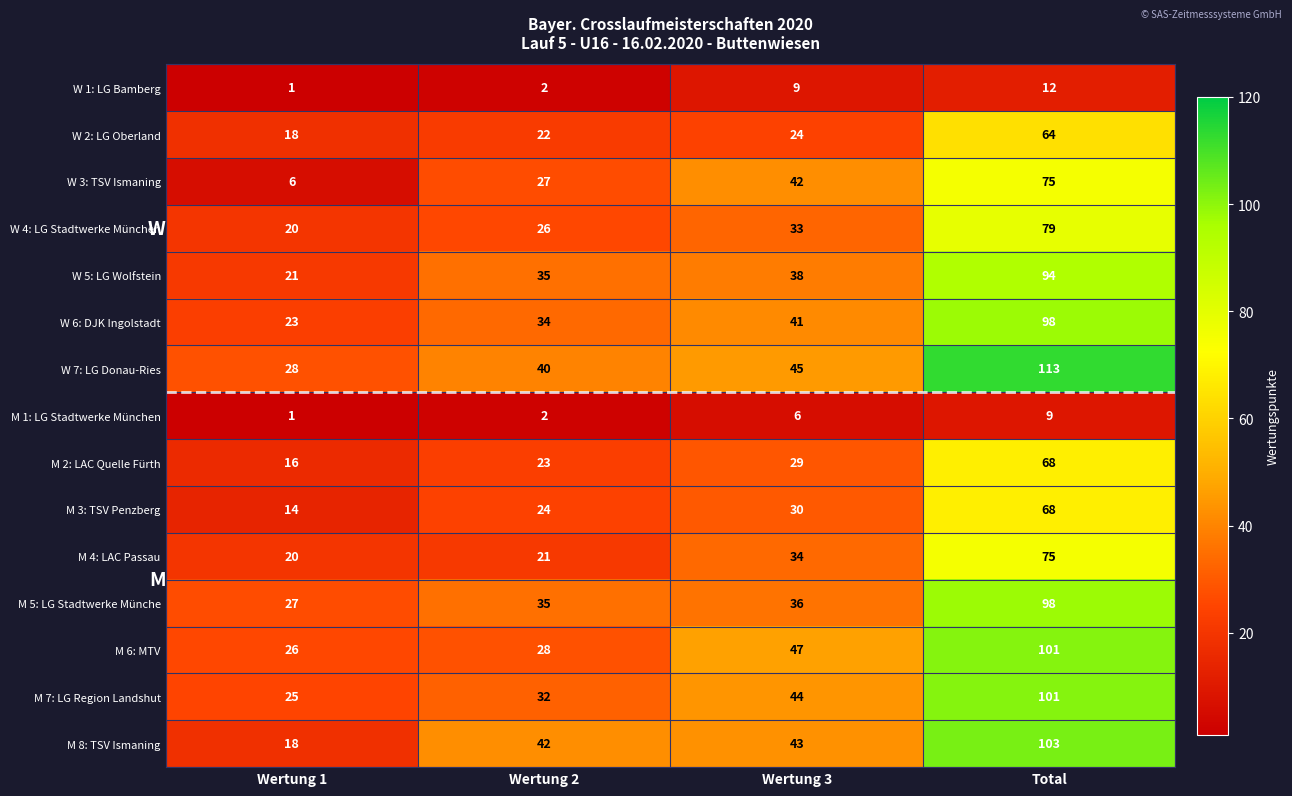

What is the maximum value for W 3: TSV Ismaning?

75